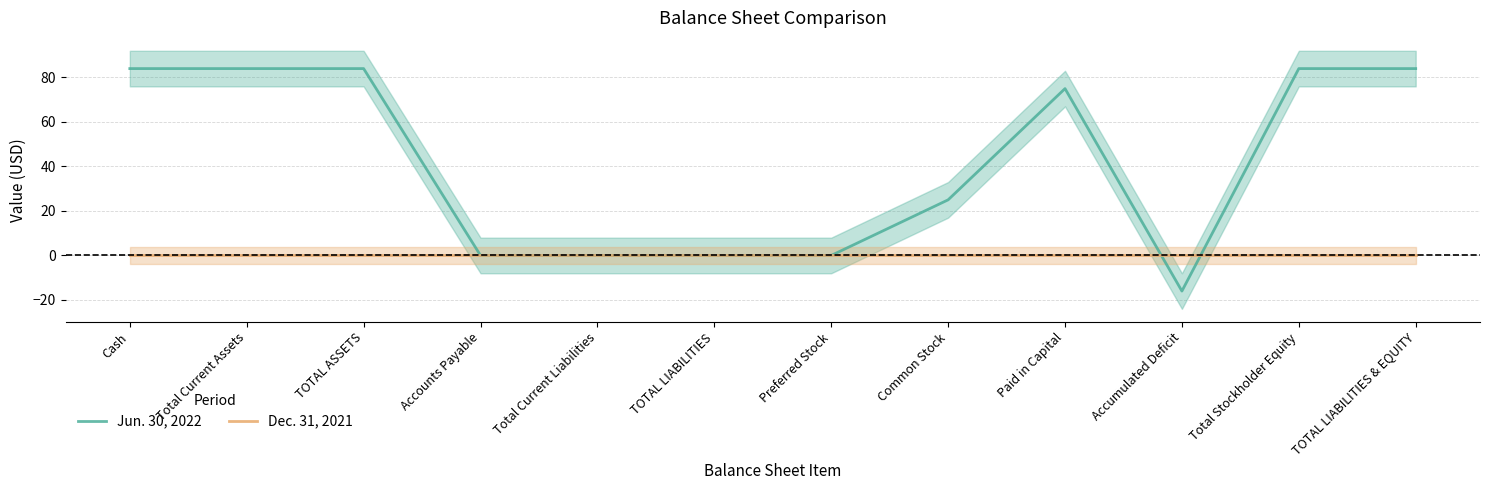

How many times do Jun. 30, 2022 and Dec. 31, 2021 cross each other?

2